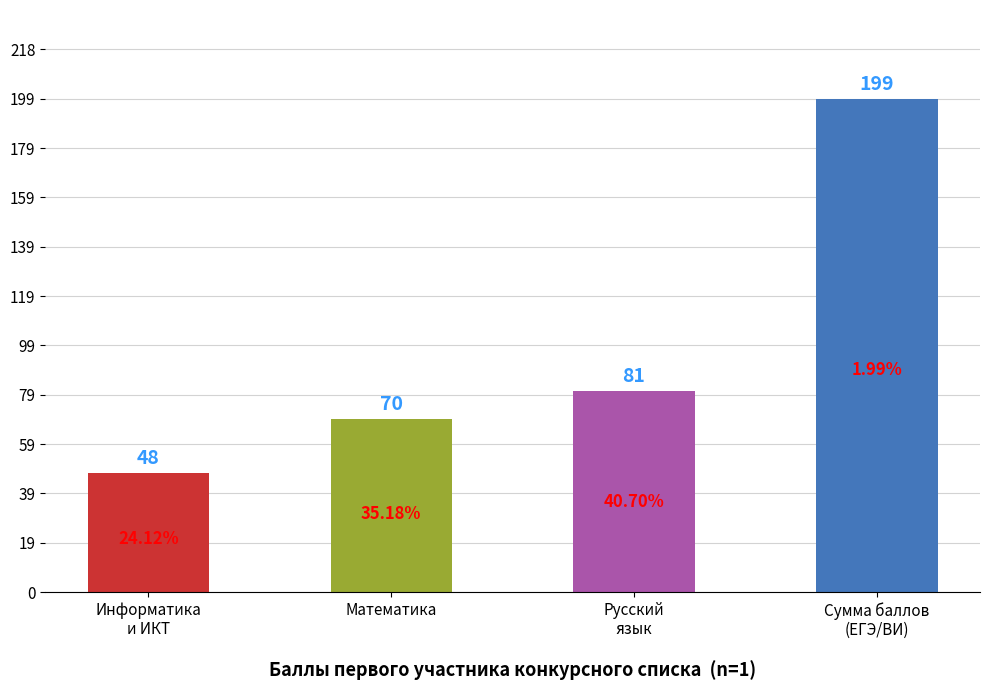

Is it true that the value at Русский
язык is 81?

True